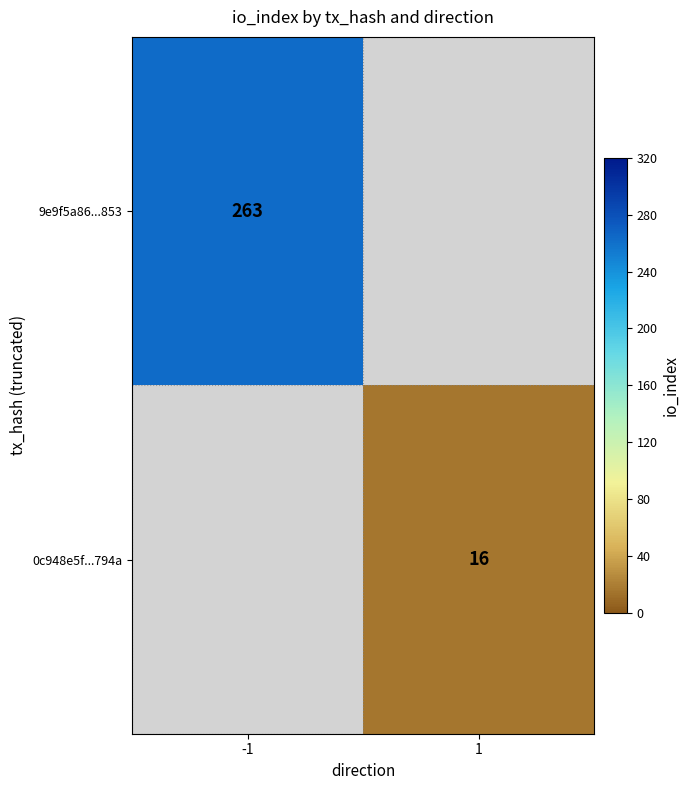

The 0c948e5f...794a series shows 16 at 1. True or false?

True